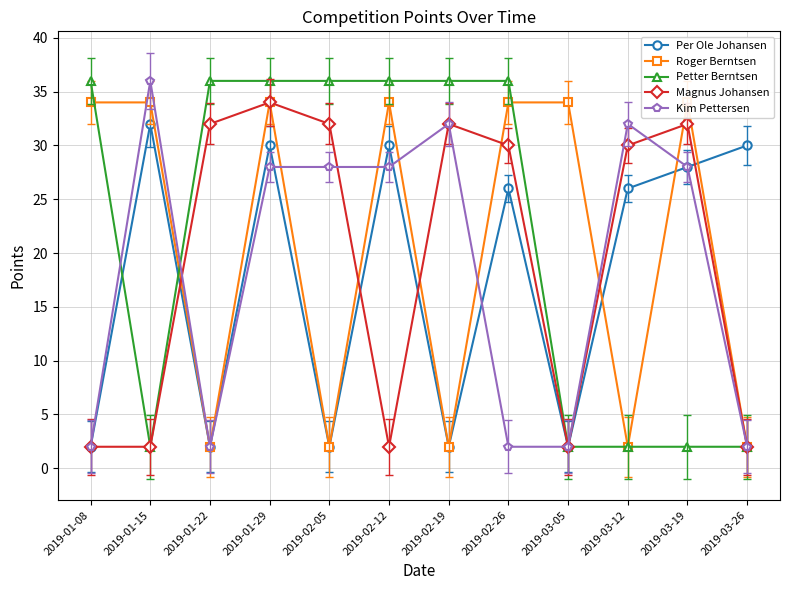

List the series in order of their peak value, highest first.

Petter Berntsen, Kim Pettersen, Roger Berntsen, Magnus Johansen, Per Ole Johansen